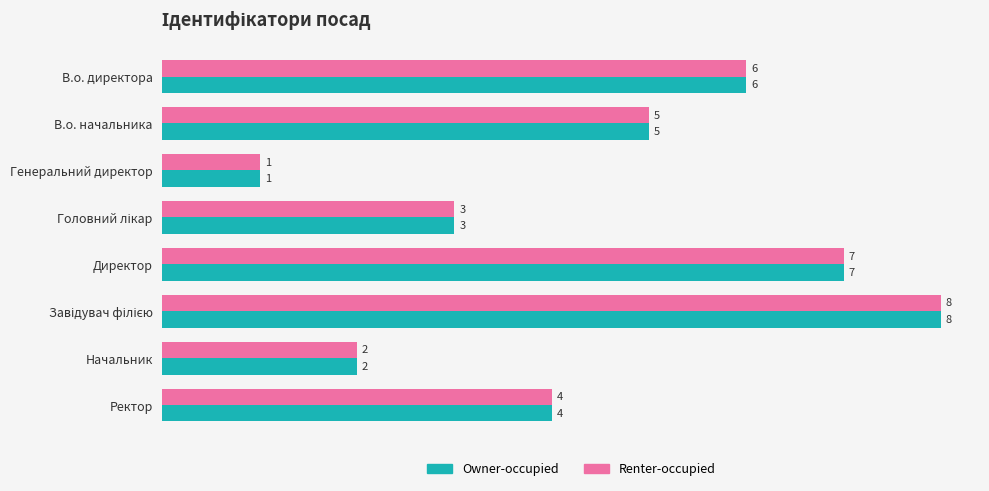

Which category has the lowest value in the Owner-occupied series?

Генеральний директор